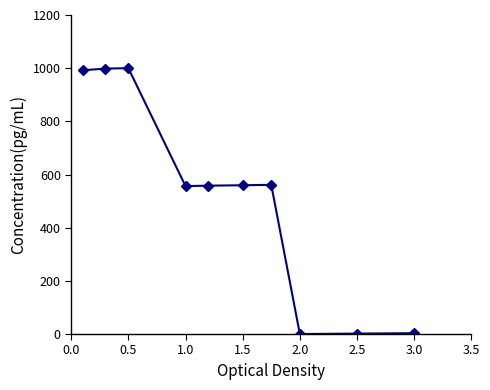

What is the difference between the maximum and second lowest values?

998.4